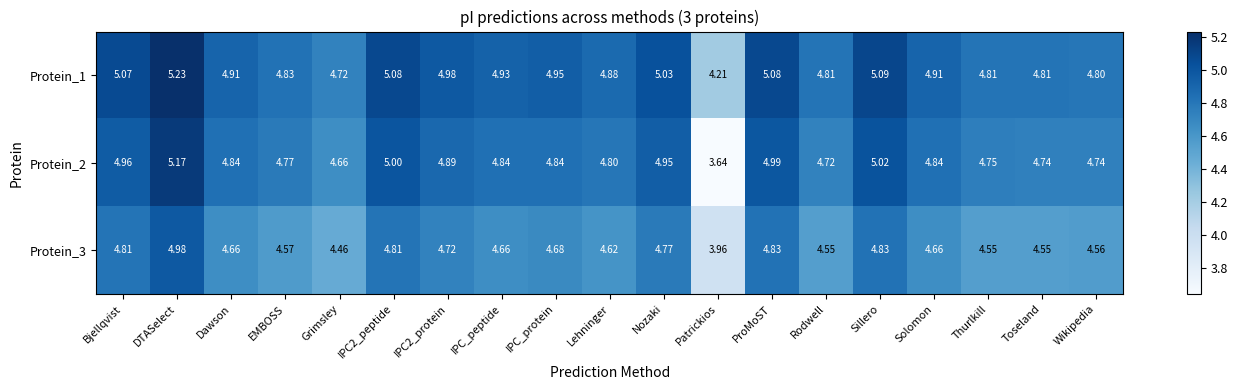

Where is Protein_3 nearest to the value 4?

Patrickios